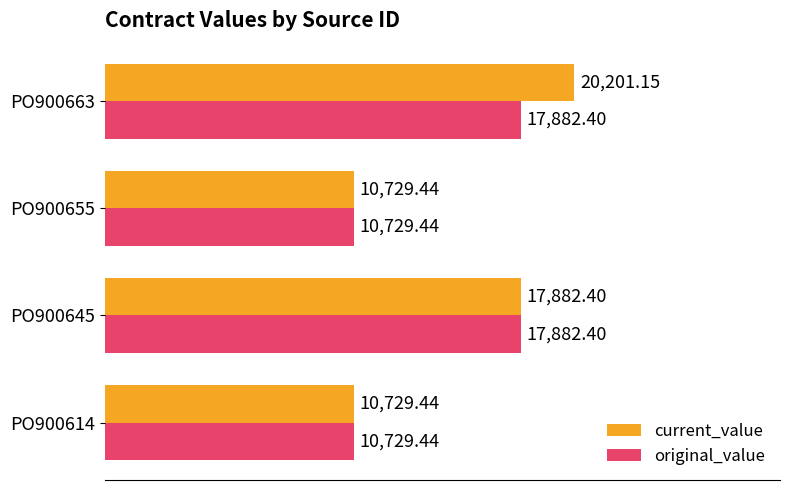

At which category is the sum across all series the highest?

PO900663